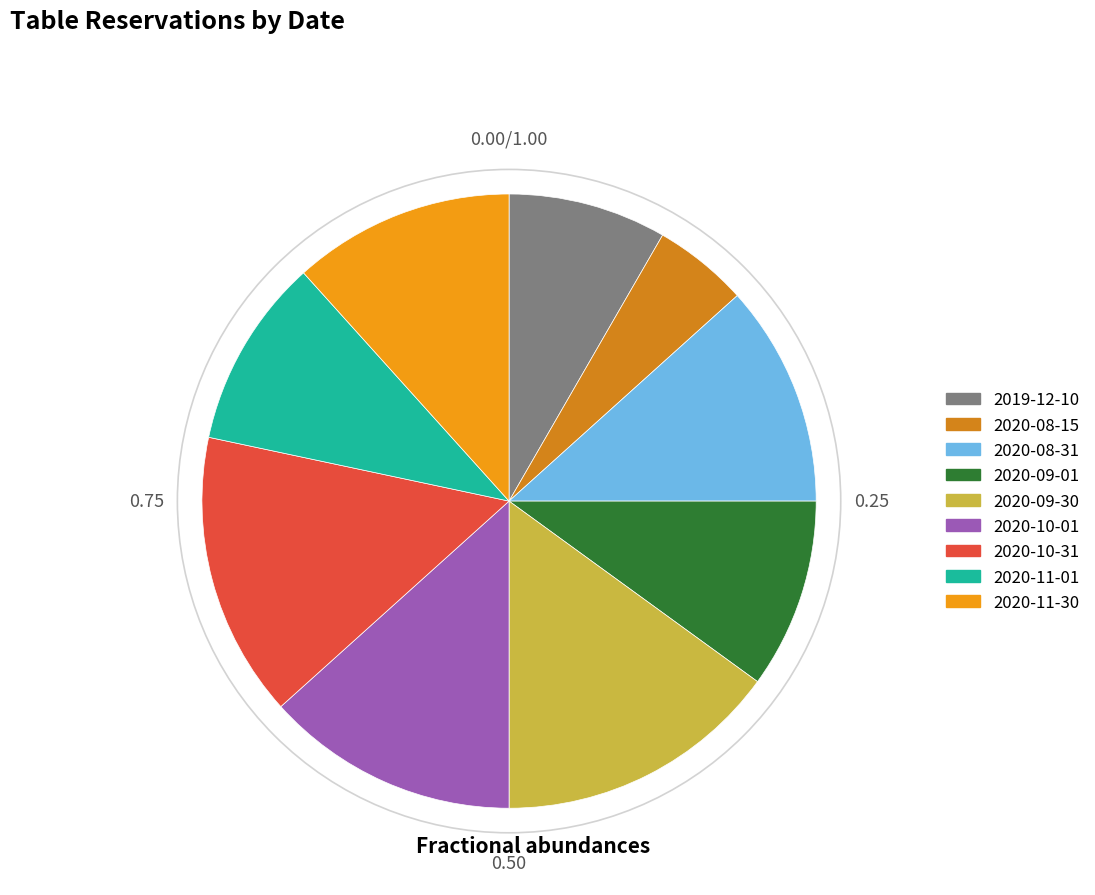

Which slice is the smallest?

2020-08-15